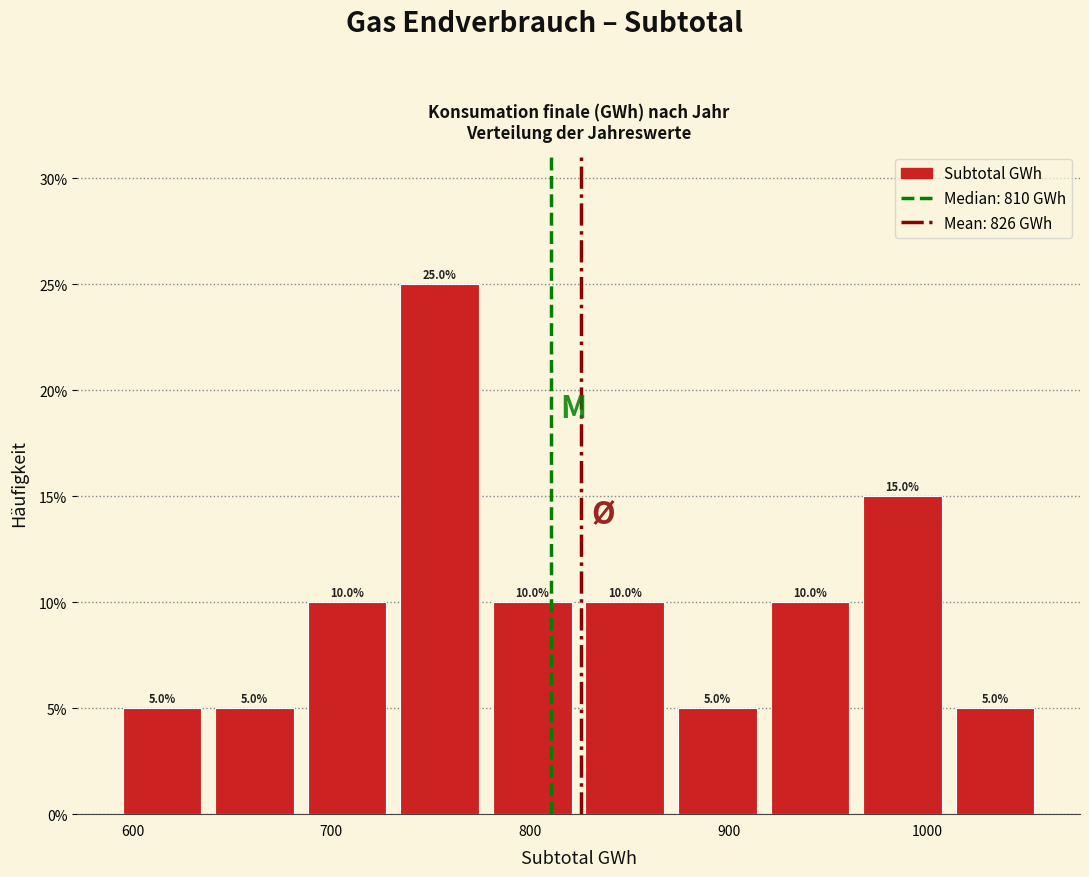

Reading left to right, transcribe this chart: for each bar, give the range it covers on the x-axis and its height. The bar edges are not printed on the chart, so give them approximately, as read against the axis.

590 to 640: 5.0
640 to 680: 5.0
680 to 730: 10.0
730 to 780: 25.0
780 to 820: 10.0
820 to 870: 10.0
870 to 920: 5.0
920 to 960: 10.0
960 to 1010: 15.0
1010 to 1060: 5.0